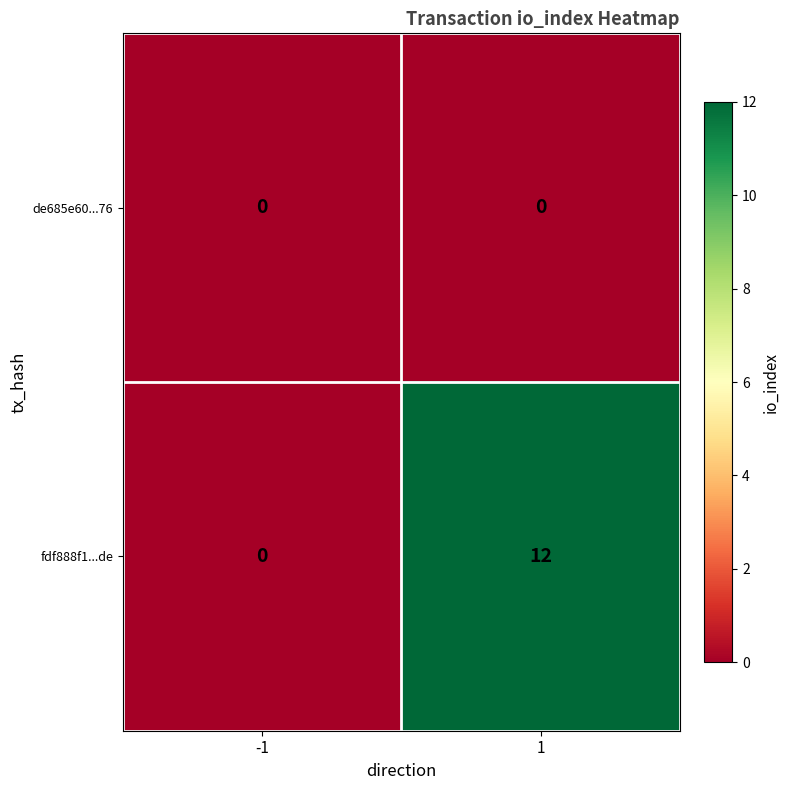

Reading left to right, extract all data points from this chart.

de685e60...76: 0	0
fdf888f1...de: 0	12